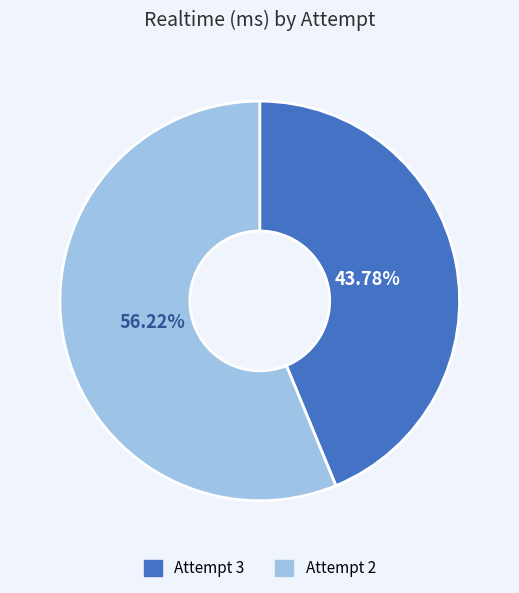

Which slice is the largest?

Attempt 2